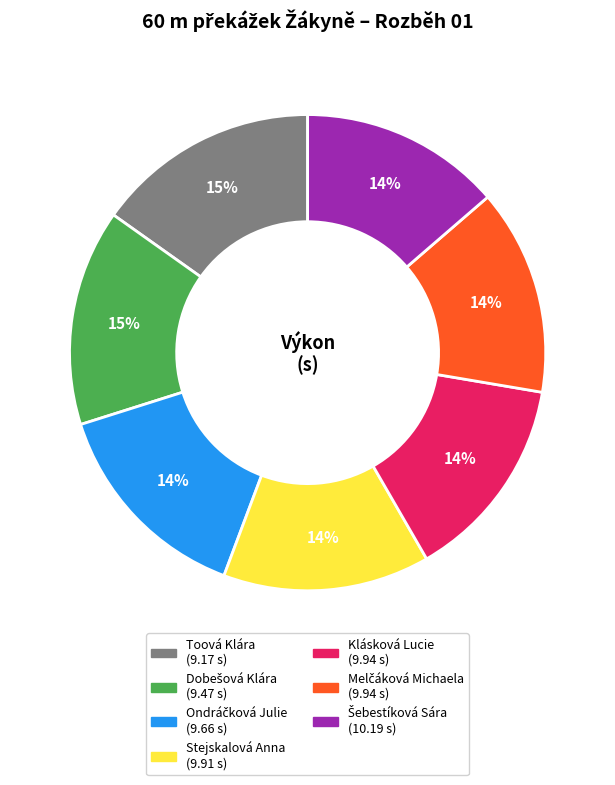

Does any single category account for the majority?

No